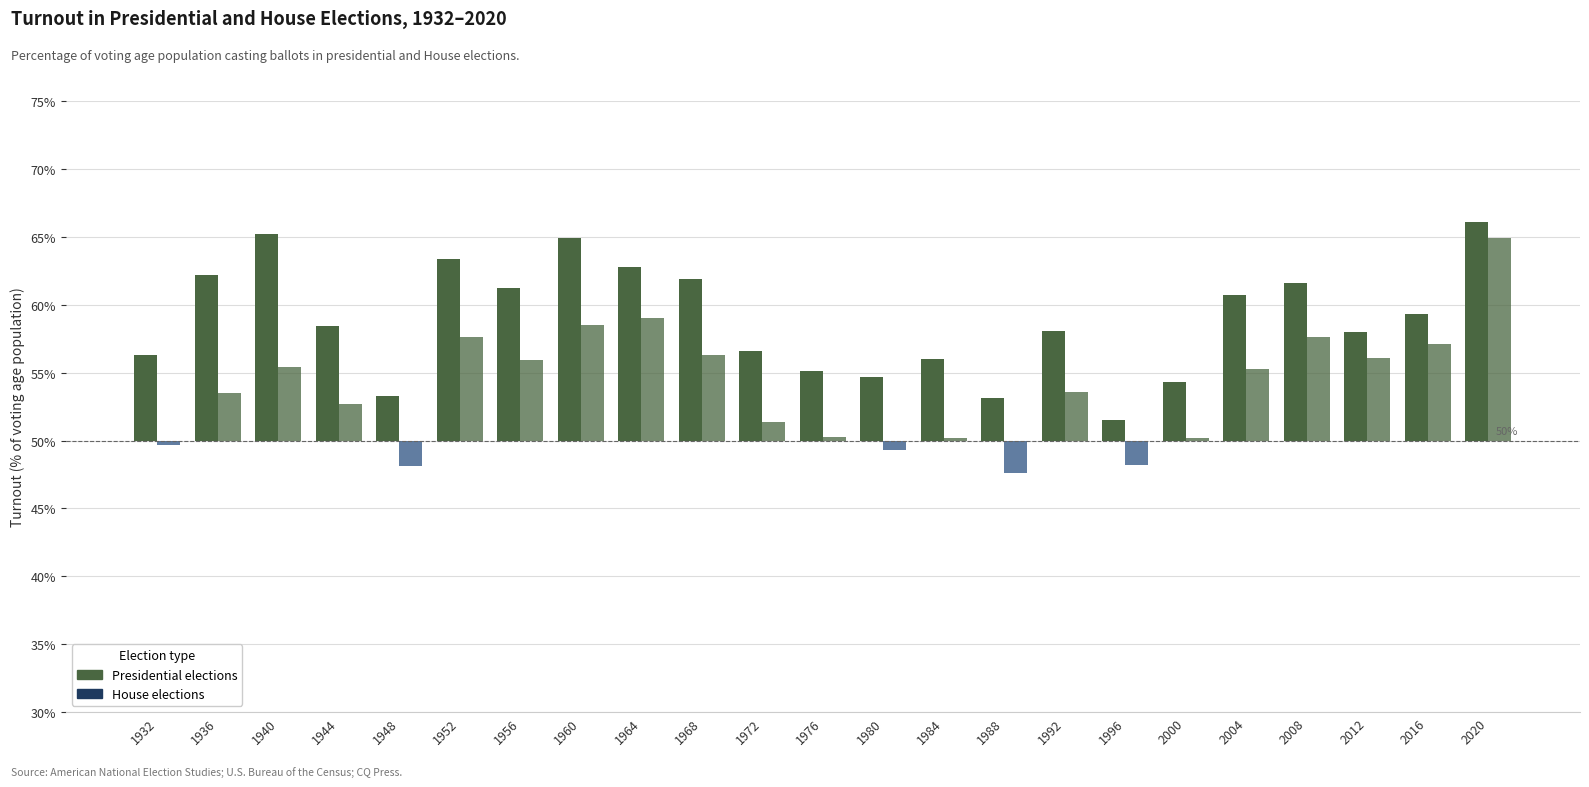

What are all the series names shown in the legend?

Presidential elections, House elections